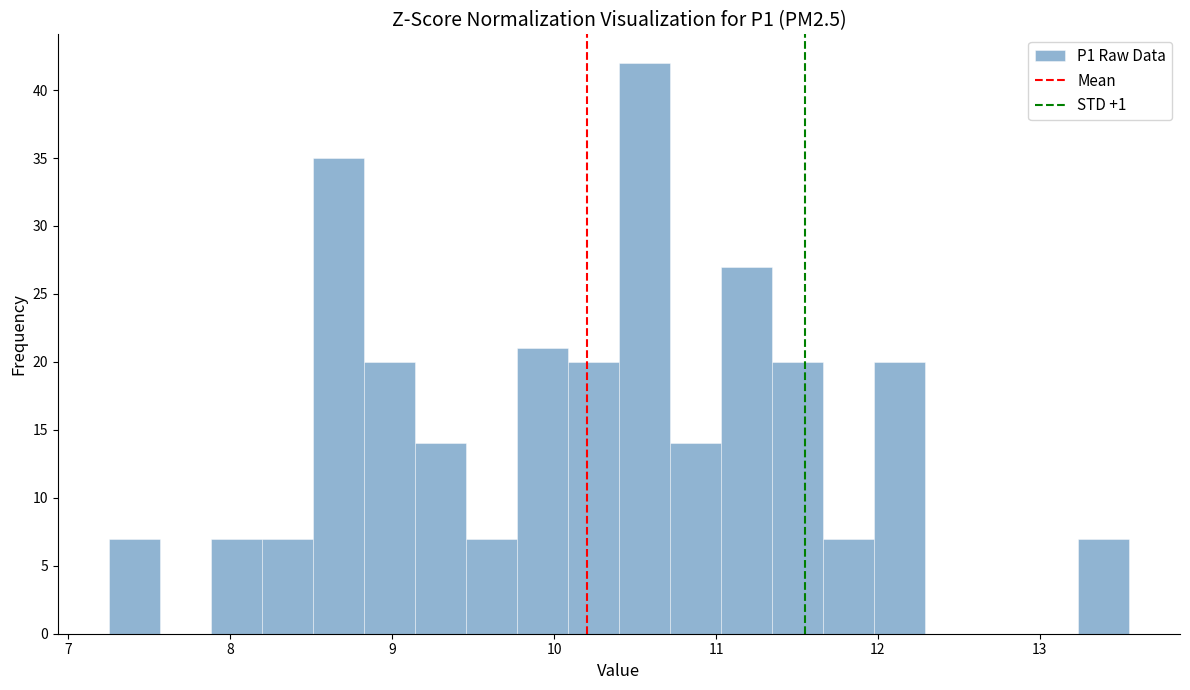

Read against the x-axis, roughly where is the centre of the tallest bar?

10.6